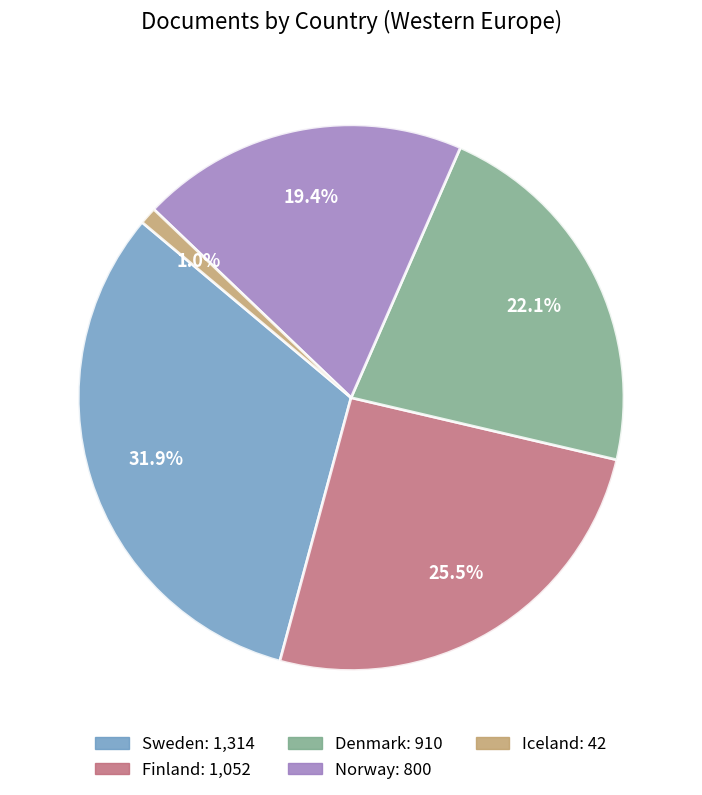

How many slices are in this pie chart?

5